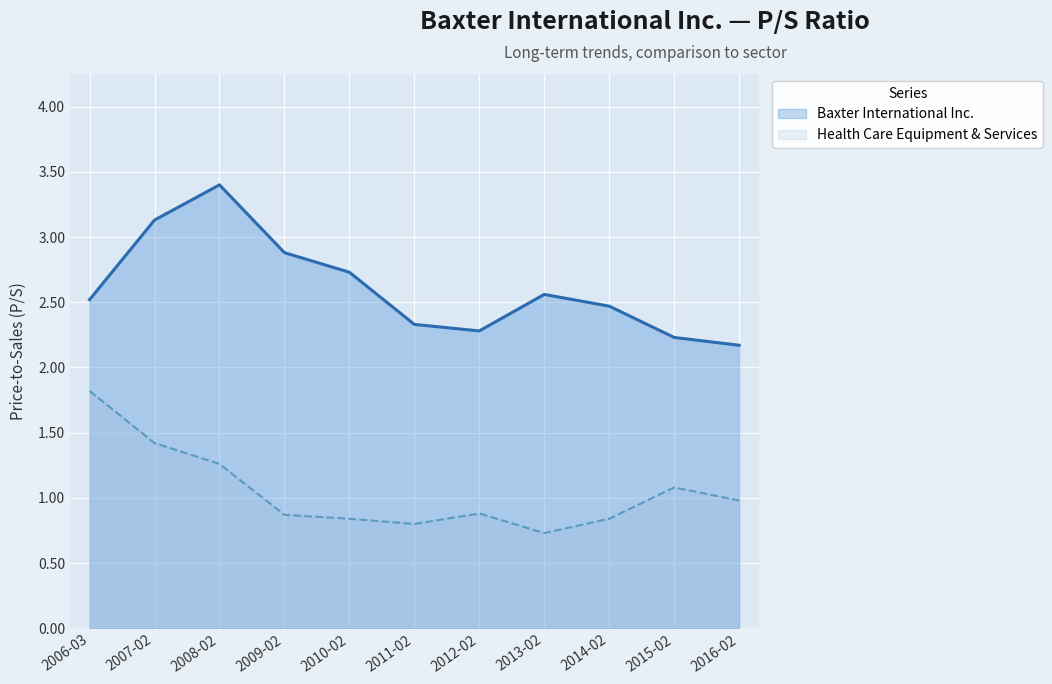

What position from the left is 2016-02?

11